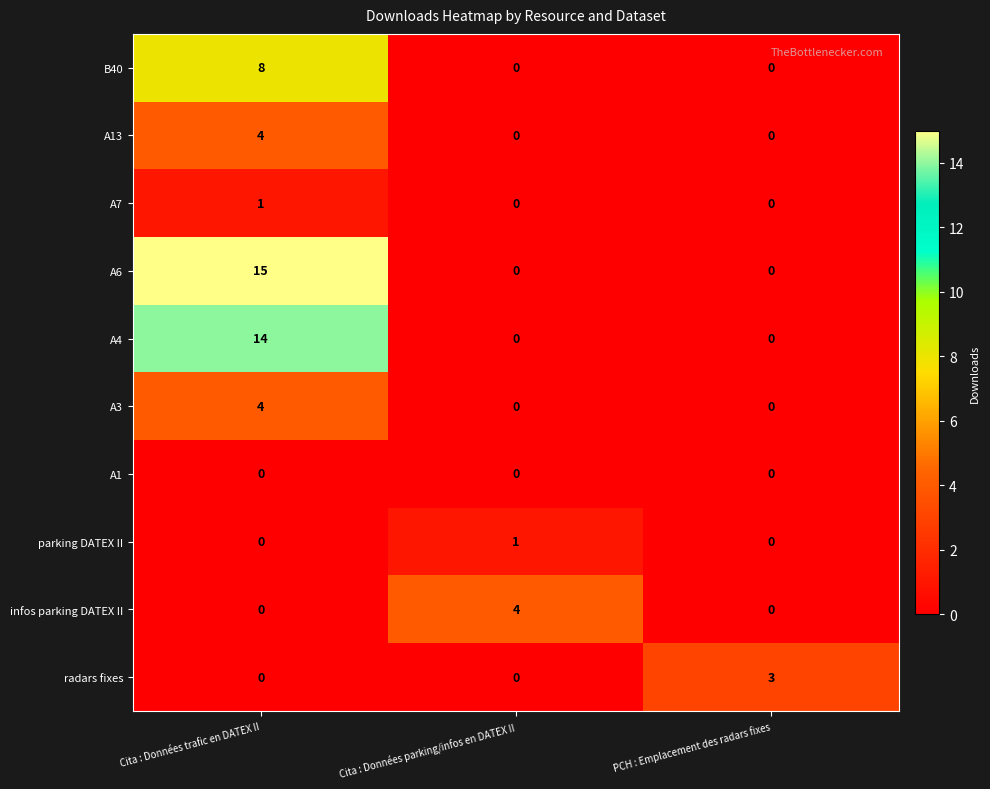

How many distinct data groups are displayed?

10